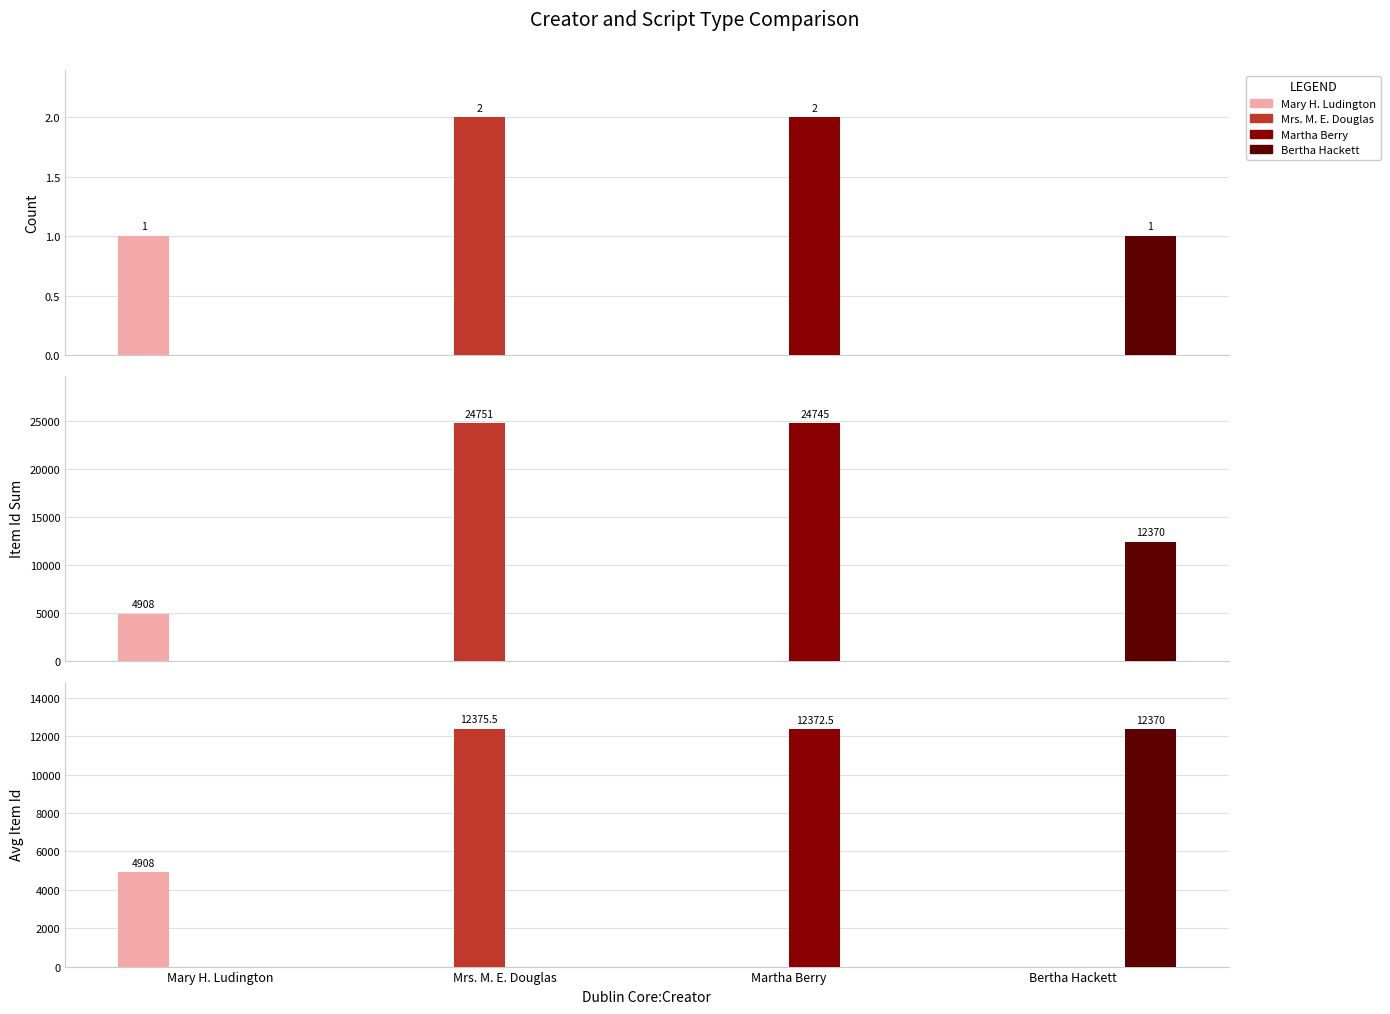

What is the average value of the Mrs. M. E. Douglas series?

3093.9